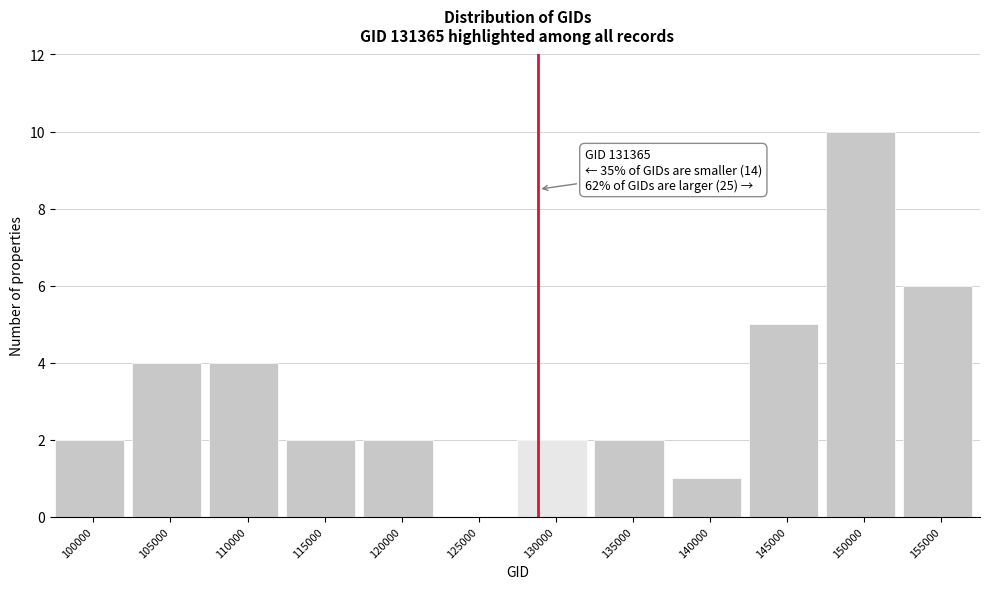

Is it true that the value at 145000 is 9?

False